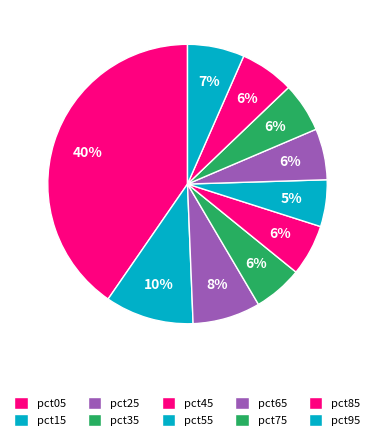

To the nearest percent, what portion does pct55 represent?

5%